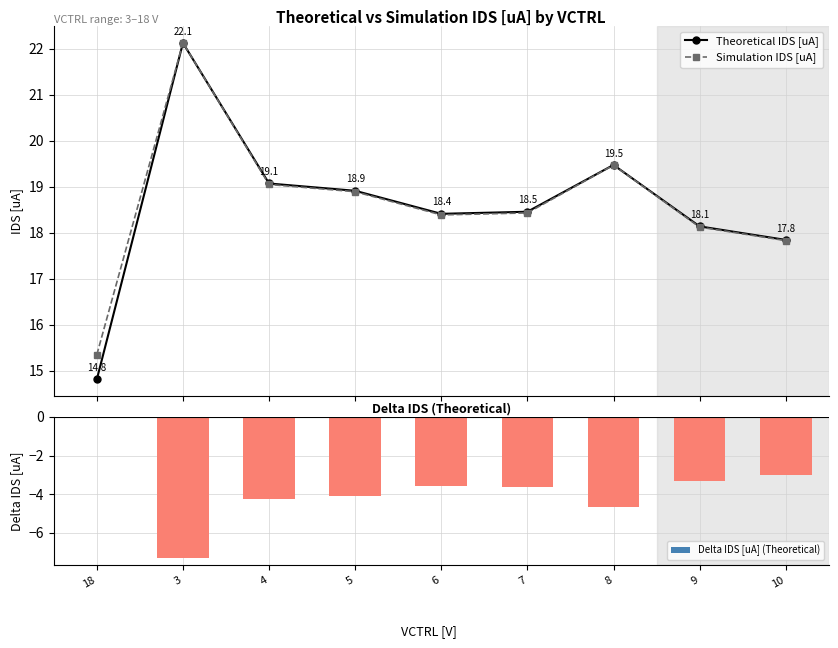

What is the difference between the Delta IDS [uA] (Theoretical) values at 4 and 7?

0.6